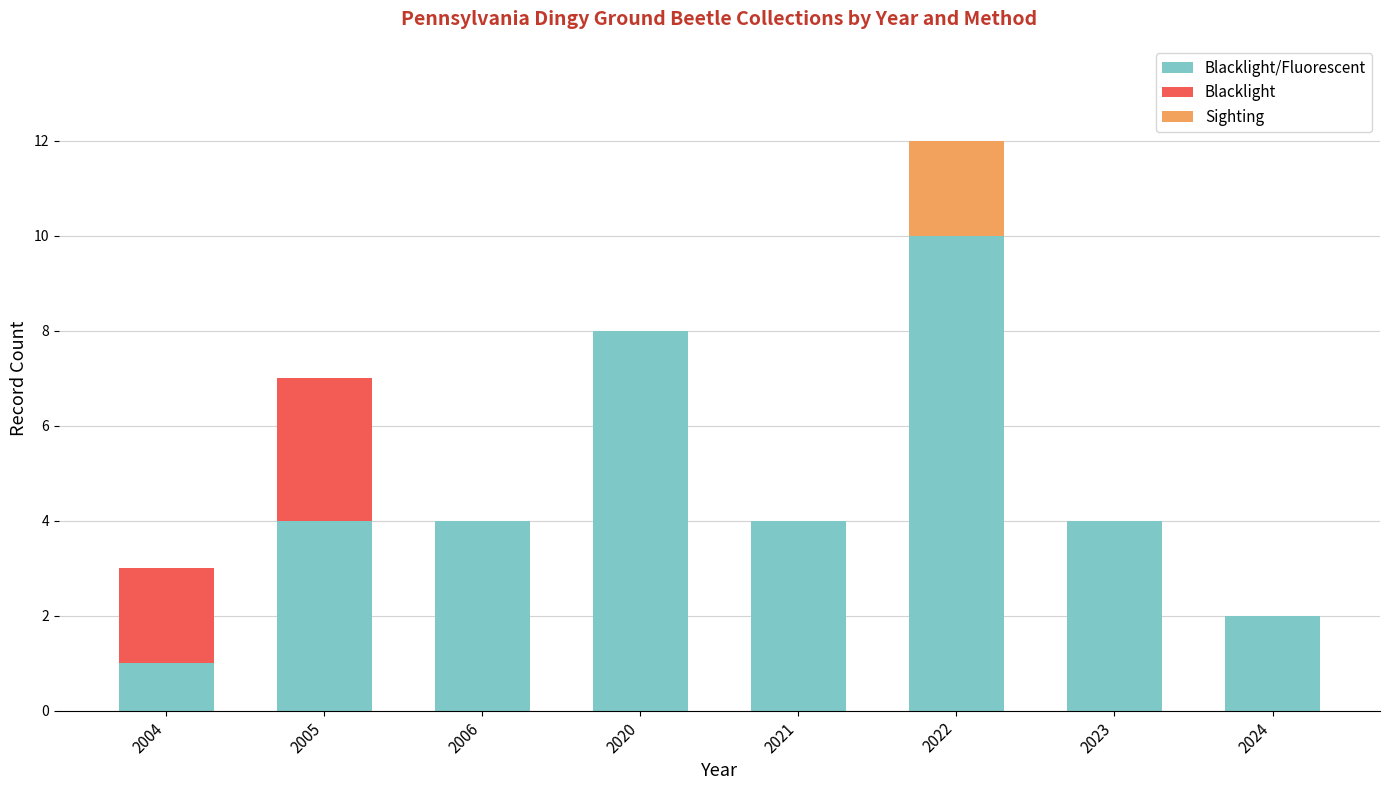

At which category is the sum across all series the highest?

2022